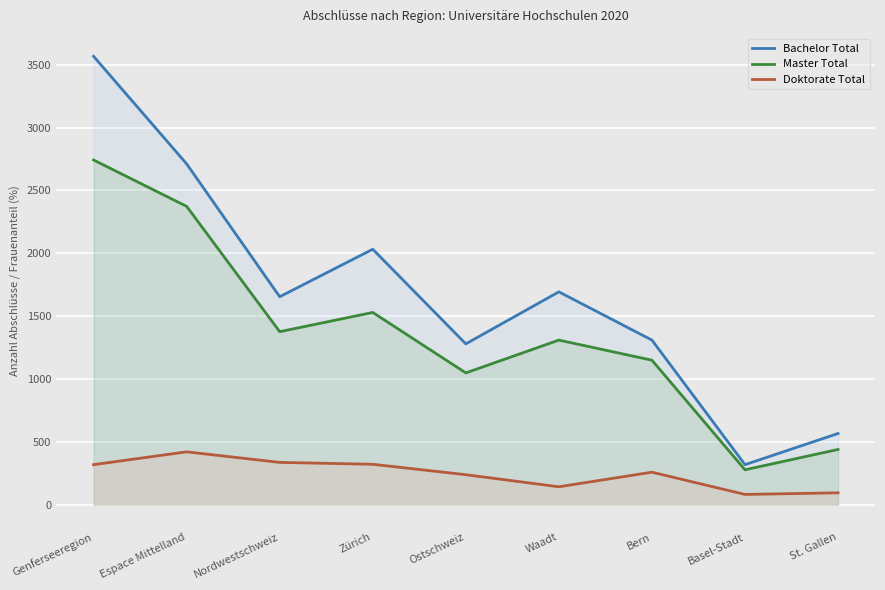

What is the total value across all series at St. Gallen?

1099